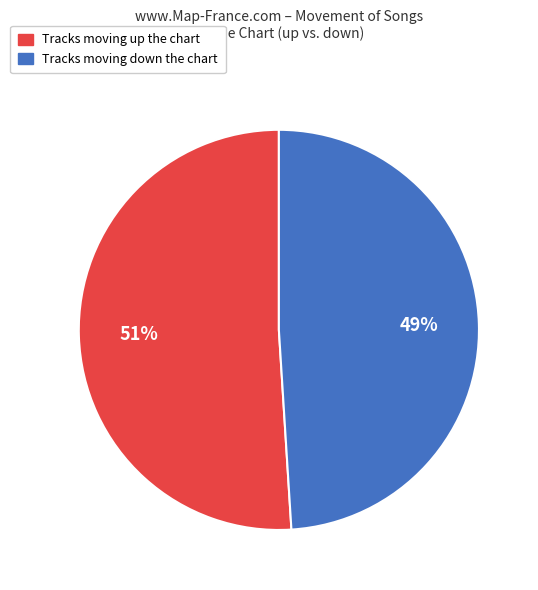

To the nearest percent, what is the difference between the largest and smallest slice percentages?

2%